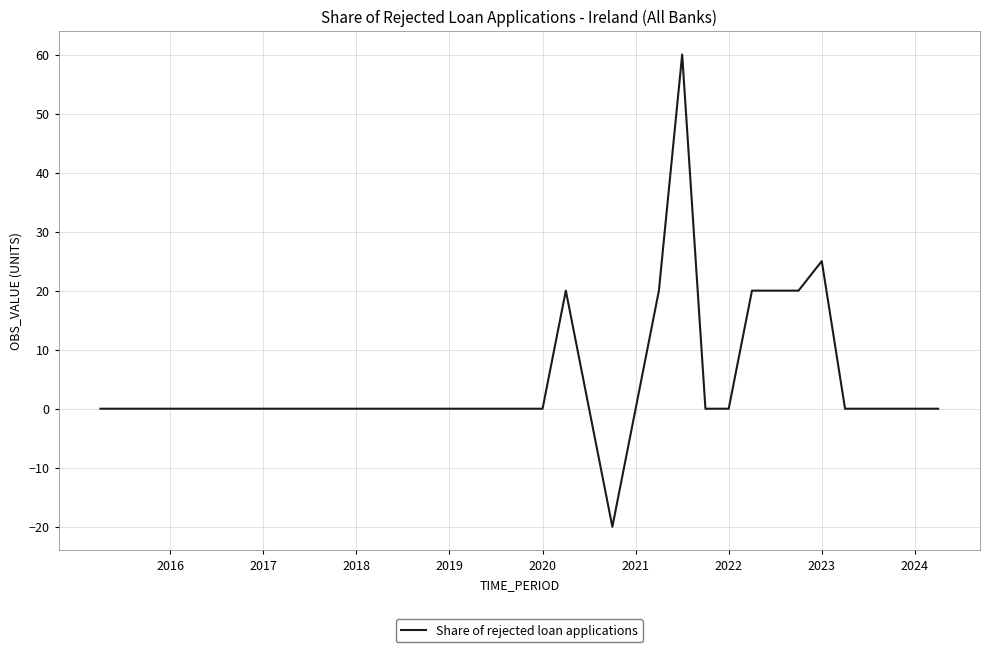

Reading right to left, extract all data points from this chart.

0	0	0	0	0	25	20	20	20	0	0	60	20	0	-20	0	20	0	0	0	0	0	0	0	0	0	0	0	0	0	0	0	0	0	0	0	0